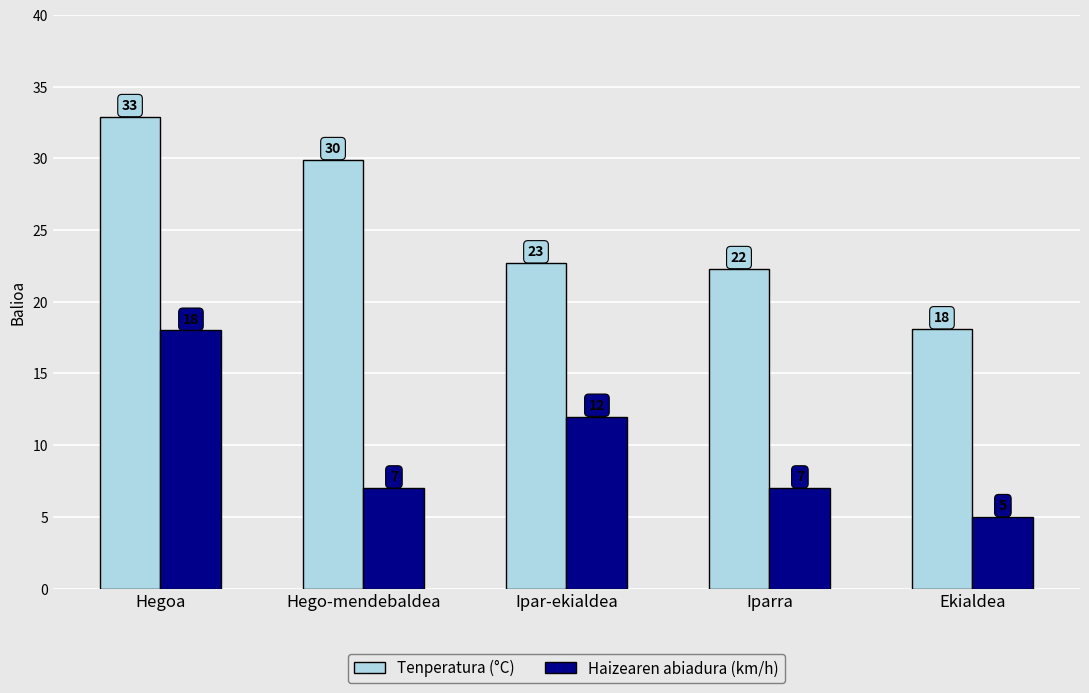

At which category is the sum across all series the highest?

Hegoa